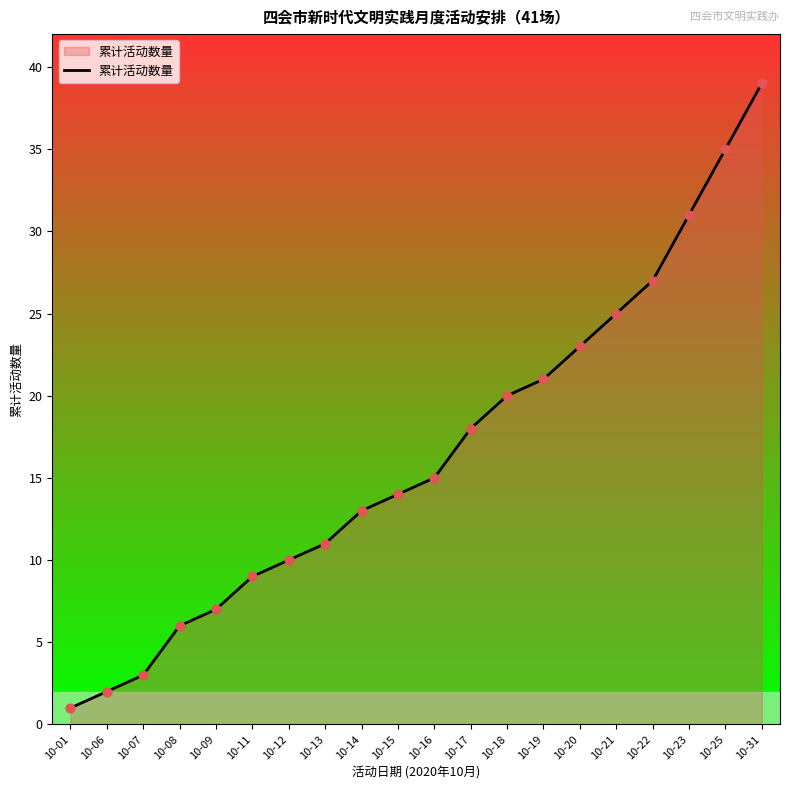

What is the ratio of the value at 10-15 to the value at 10-20?

0.6